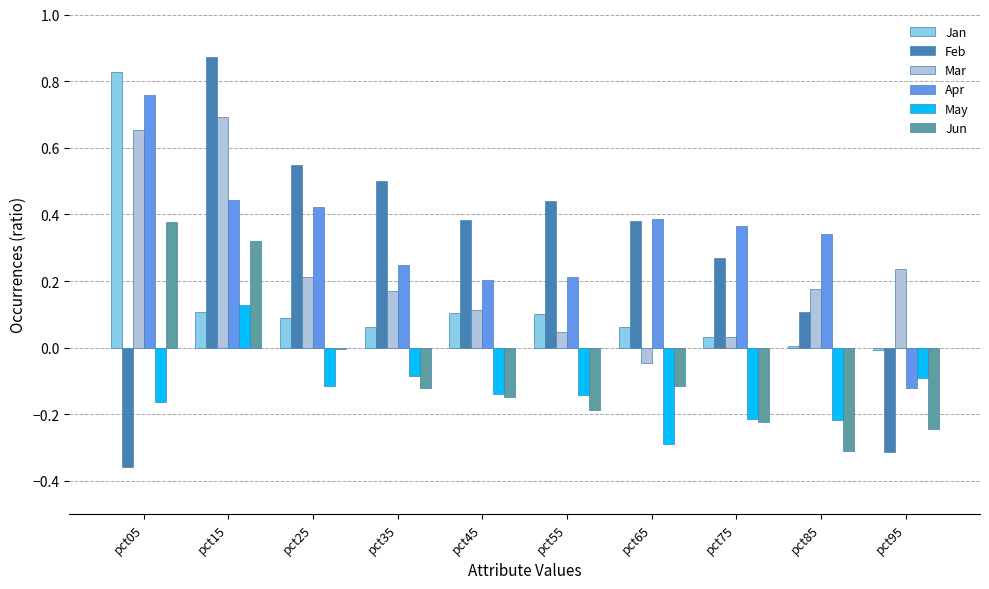

True or false: Mar has a value of 0.4 at pct25.

False